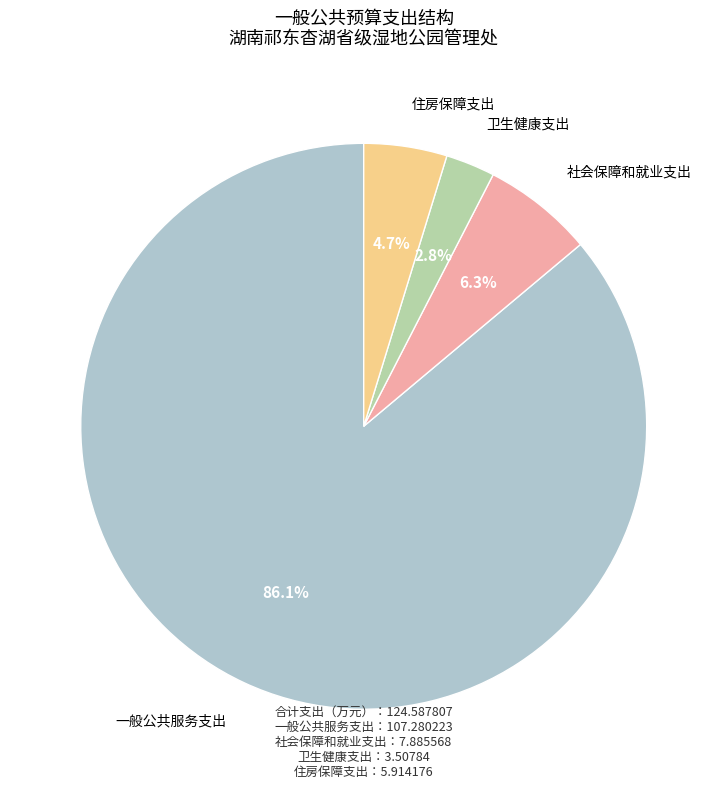

Is there any slice that represents more than half of the pie?

Yes